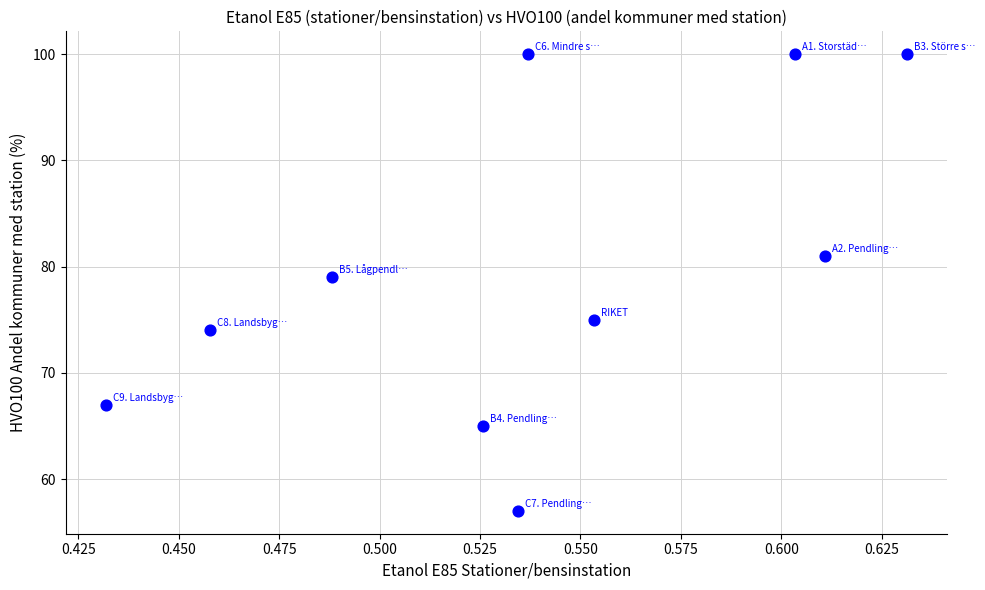

What Y value in the scatter plot is closest to 78?

79